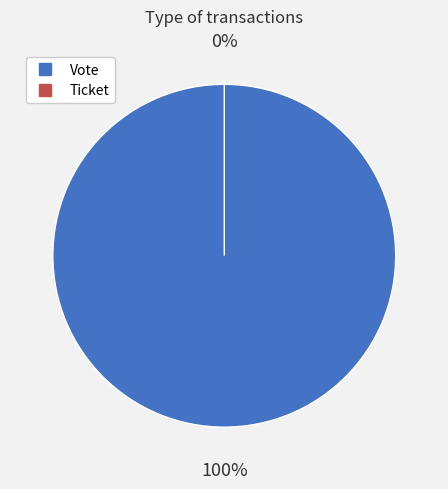

True or false: Ticket accounts for 9% of the total.

False